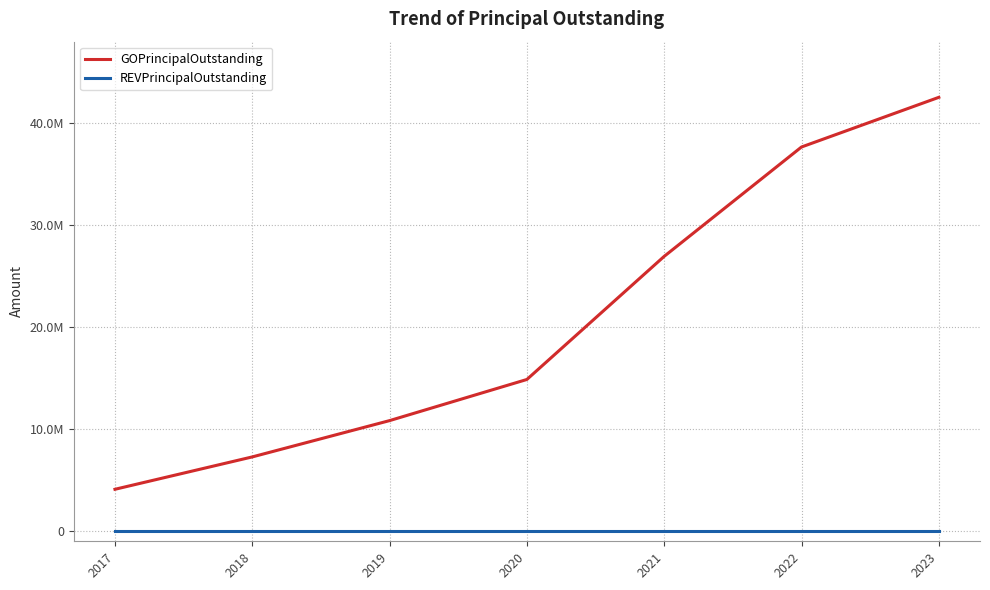

Reading left to right, list all the values displayed in this chart.

GOPrincipalOutstanding: 4100000	7275000	10835000	14870000	26945000	37670000	42540000
REVPrincipalOutstanding: 0	0	0	0	0	0	0